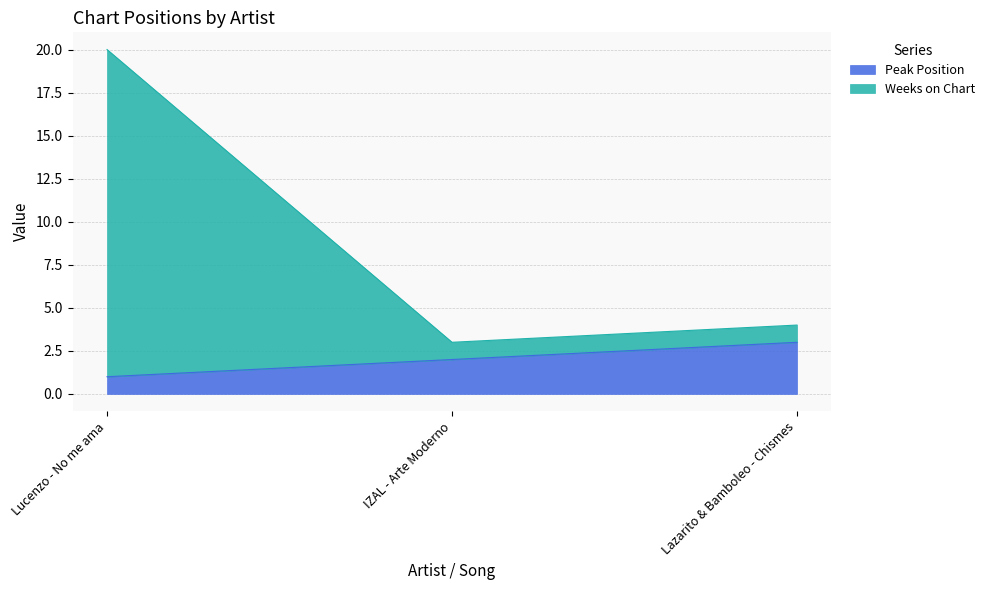

Count the number of categories in the chart.

3